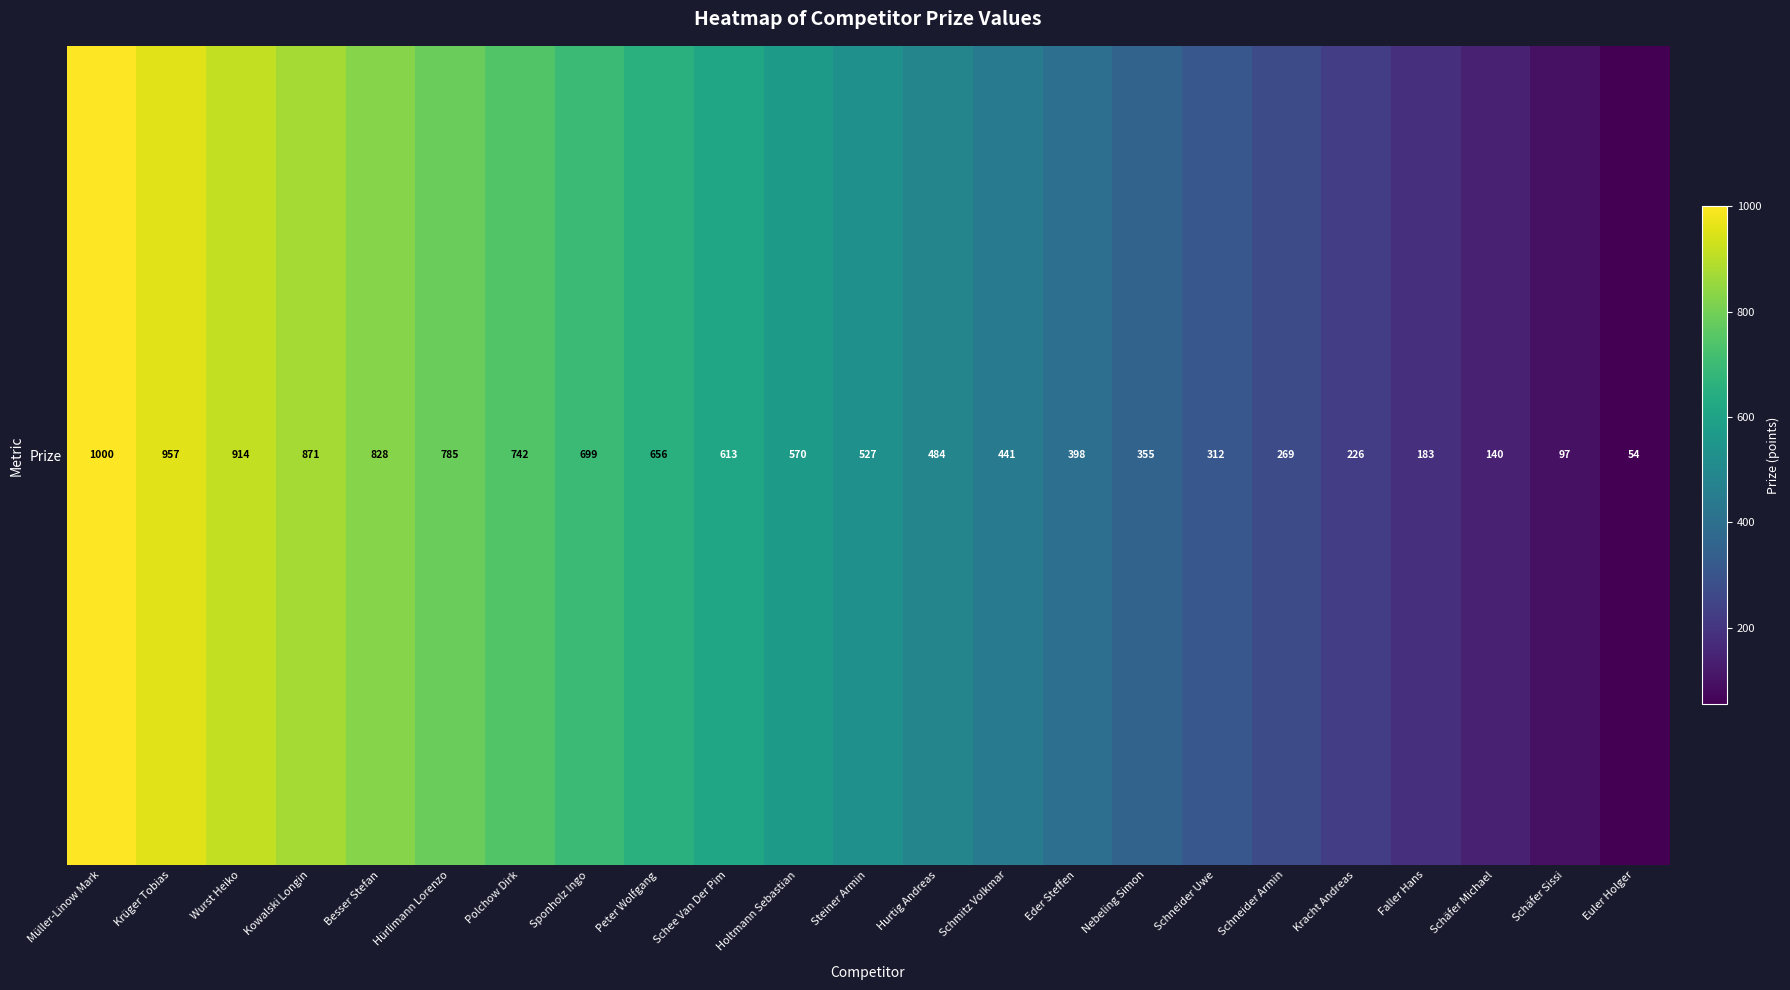

Which category has the lowest value across all series?

Euler Holger